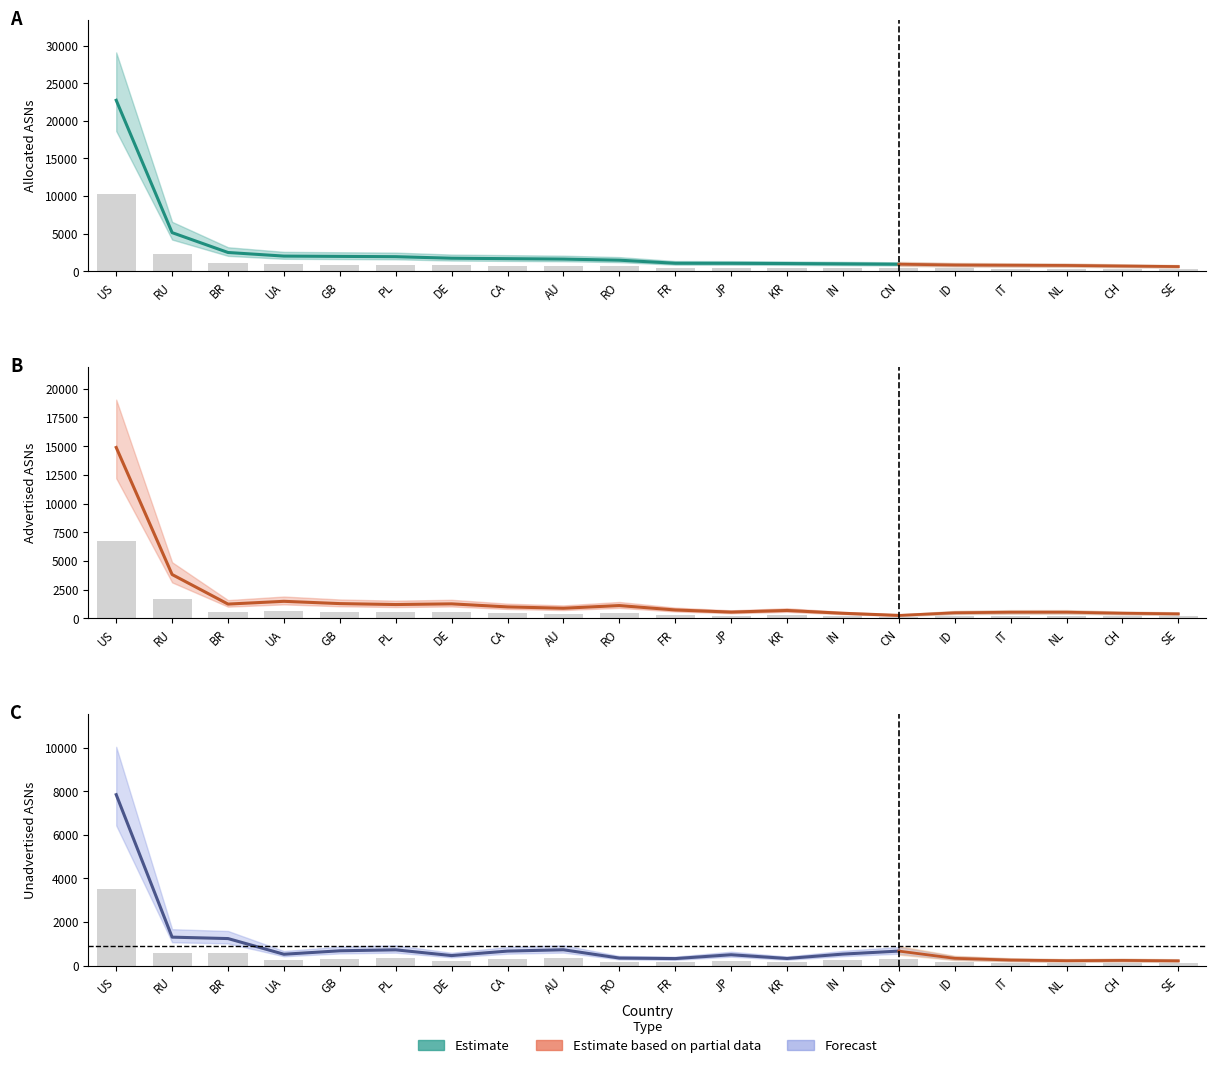

Reading right to left, transcribe all the data shown in this chart.

Advertised ASNs: 178.2	202.5	242.6	241.7	220.1	117.0	200.2	310.5	247.1	330.3	503.1	397.8	450.4	569.7	542.7	579.6	669.1	560.7	1719.5	6696.9
Unadvertised ASNs: 98.5	107.1	101.2	114.3	150.3	299.7	237.6	147.2	224.1	144.9	155.7	327.2	299.7	207.0	325.8	306.0	234.5	558.5	587.7	3530.7
Allocated ASNs: 276.8	309.6	343.8	355.9	370.4	416.7	437.9	457.7	471.2	475.2	658.8	725.0	750.1	776.7	868.5	885.6	903.6	1119.2	2307.2	10227.6